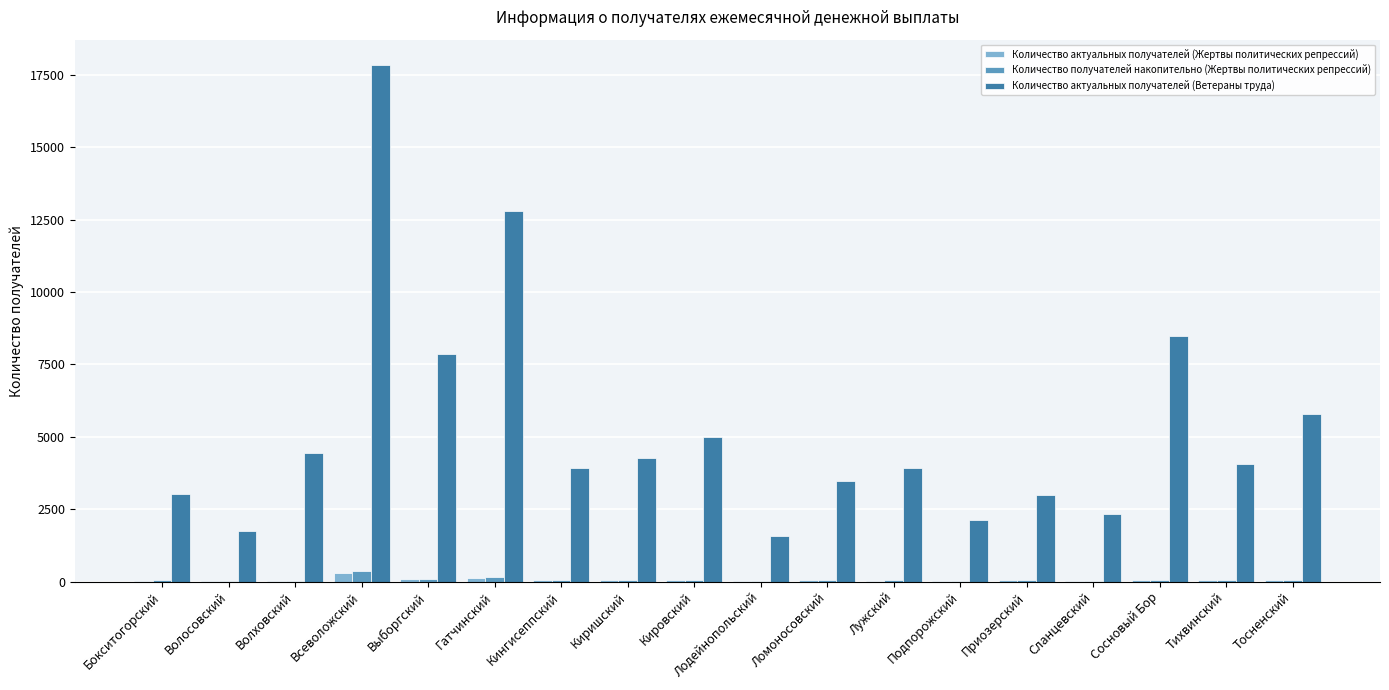

What is the sum of all Количество актуальных получателей (Ветераны труда) values?

95618